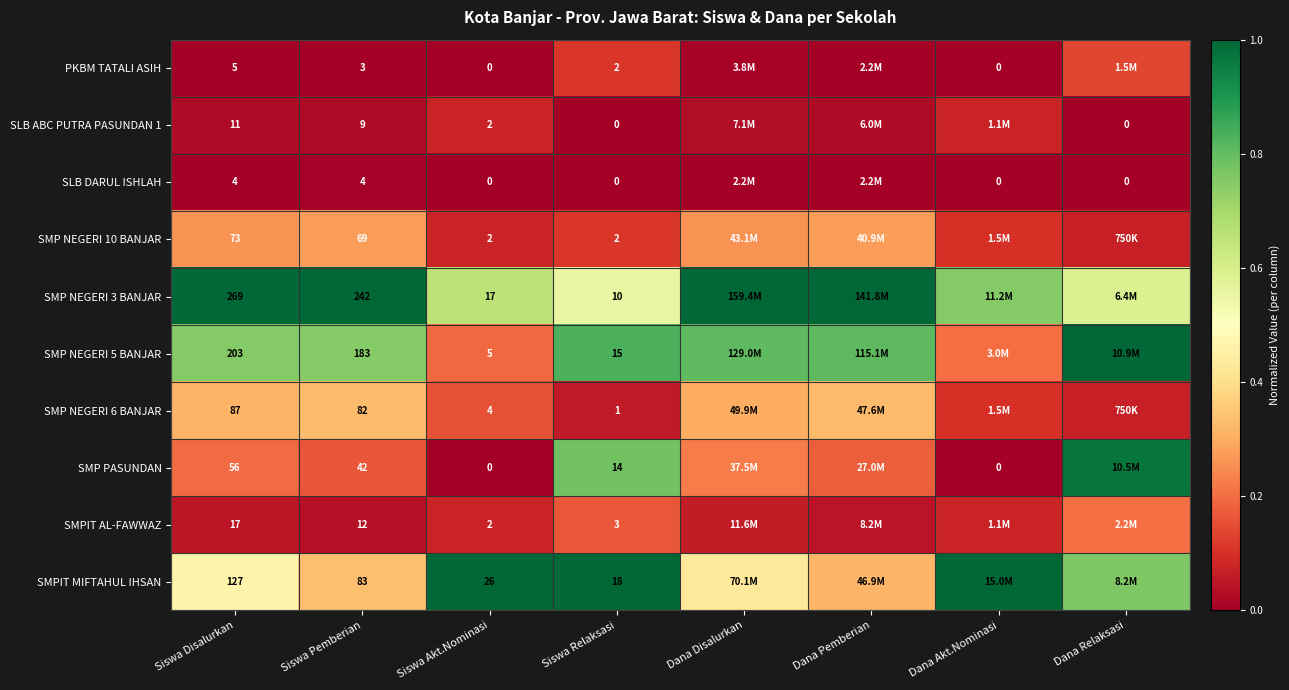

At which category does the chart reach its peak across all series?

Siswa Disalurkan